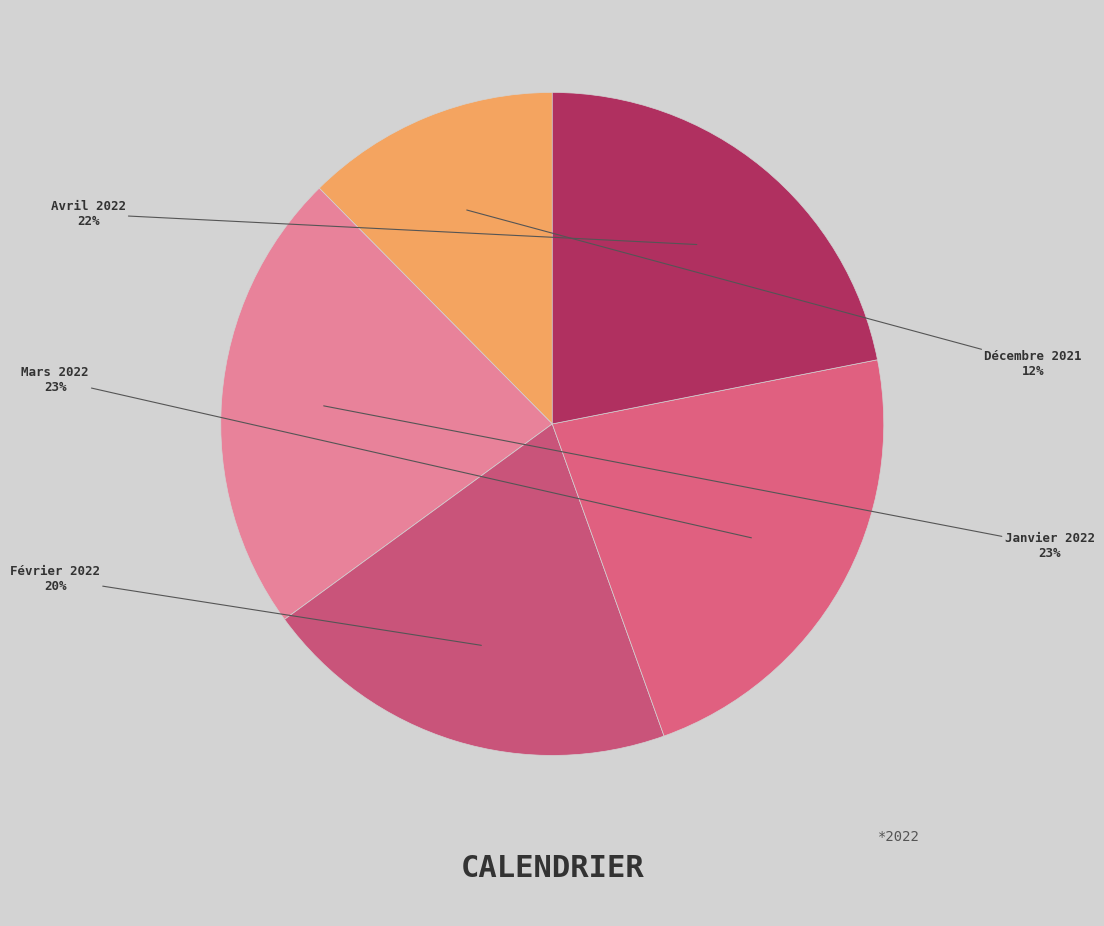

Do Janvier 2022 and Décembre 2021 together represent more than half of the pie?

No